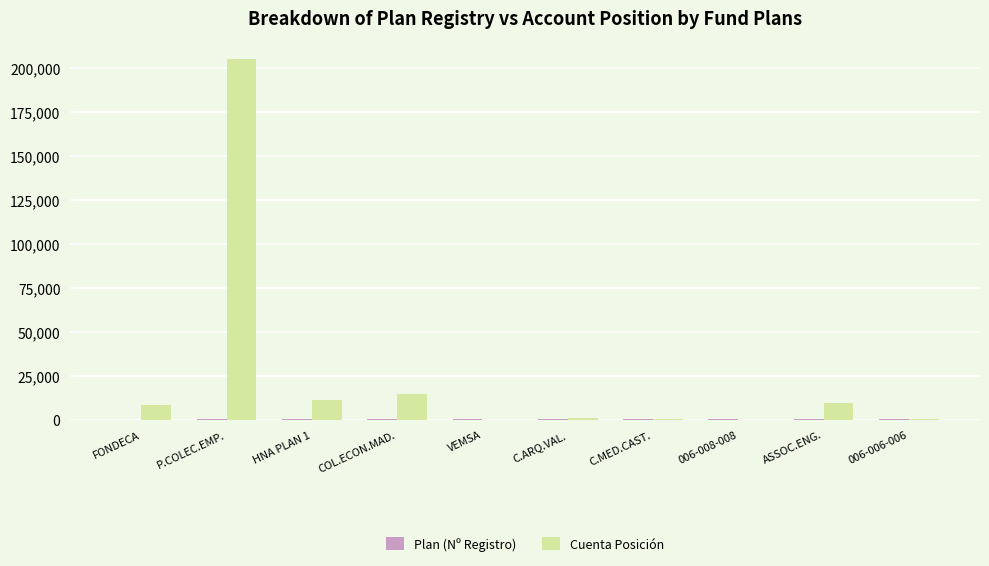

Which category has the highest value across all series?

P.COLEC.EMP.